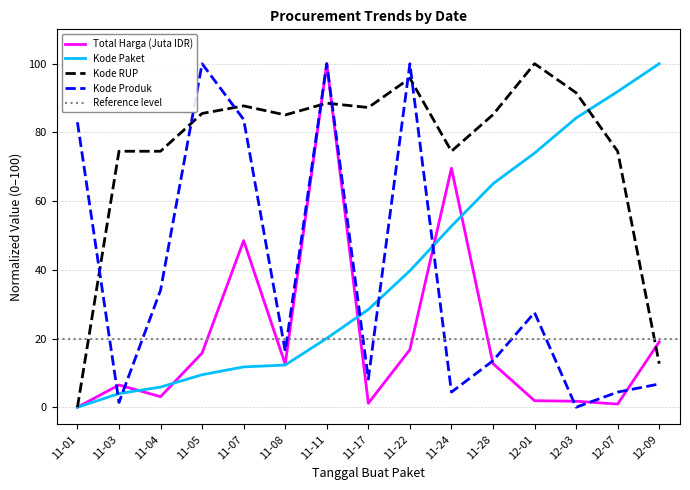

How many lines are shown in the chart?

4